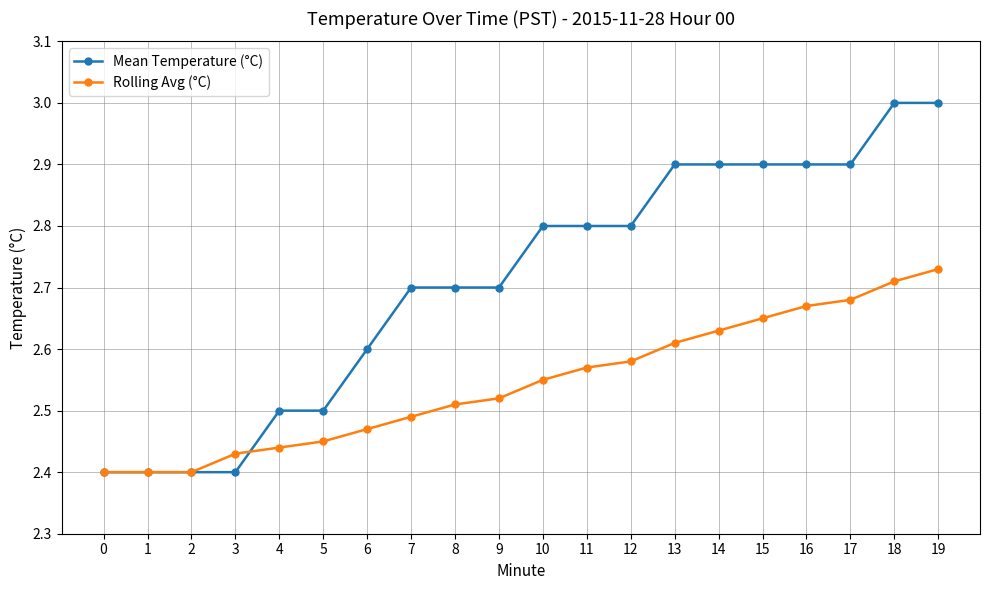

Between 7 and 12, which series saw the biggest shift?

Mean Temperature (°C)